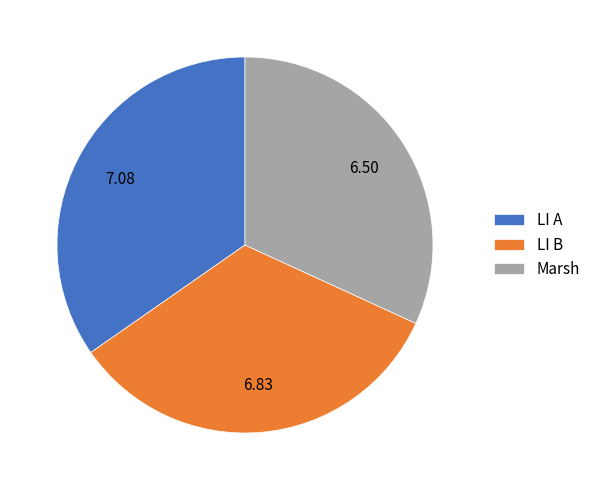

Is LI B the majority of the pie?

No